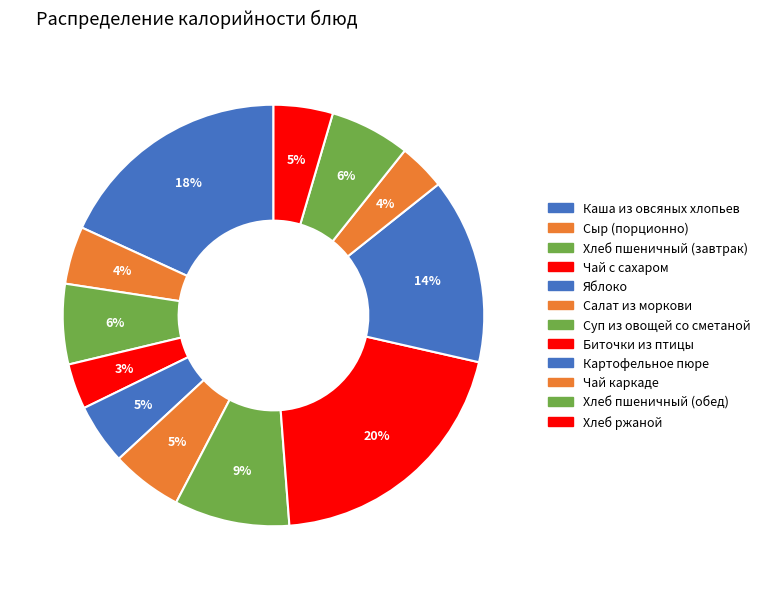

Does any single category account for the majority?

No